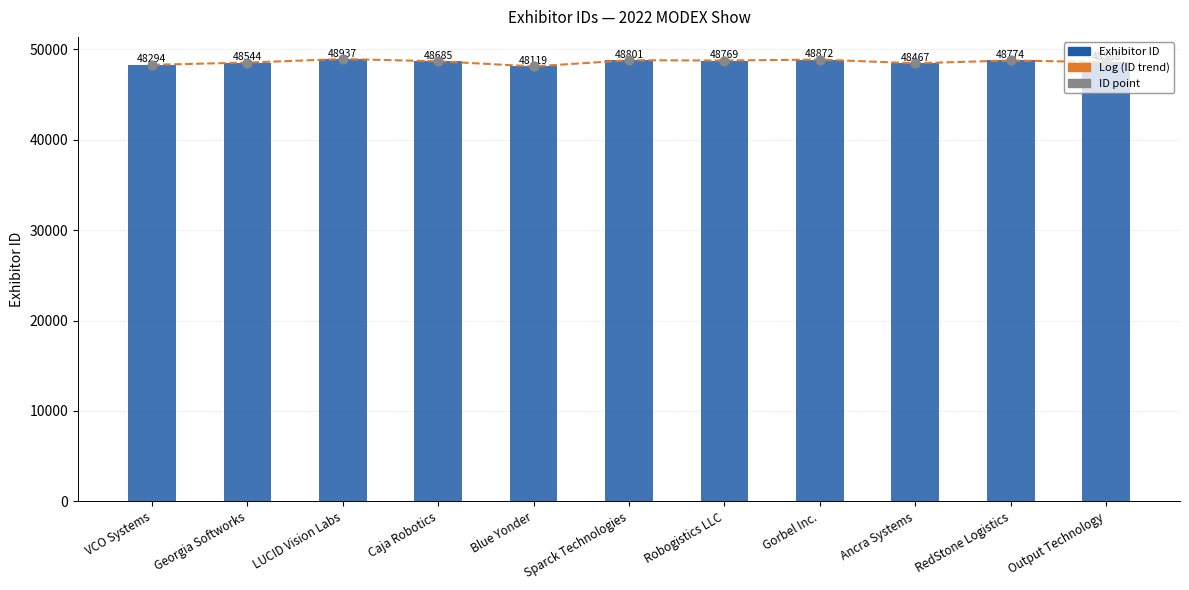

At how many categories does at least one series exceed 48371?

9